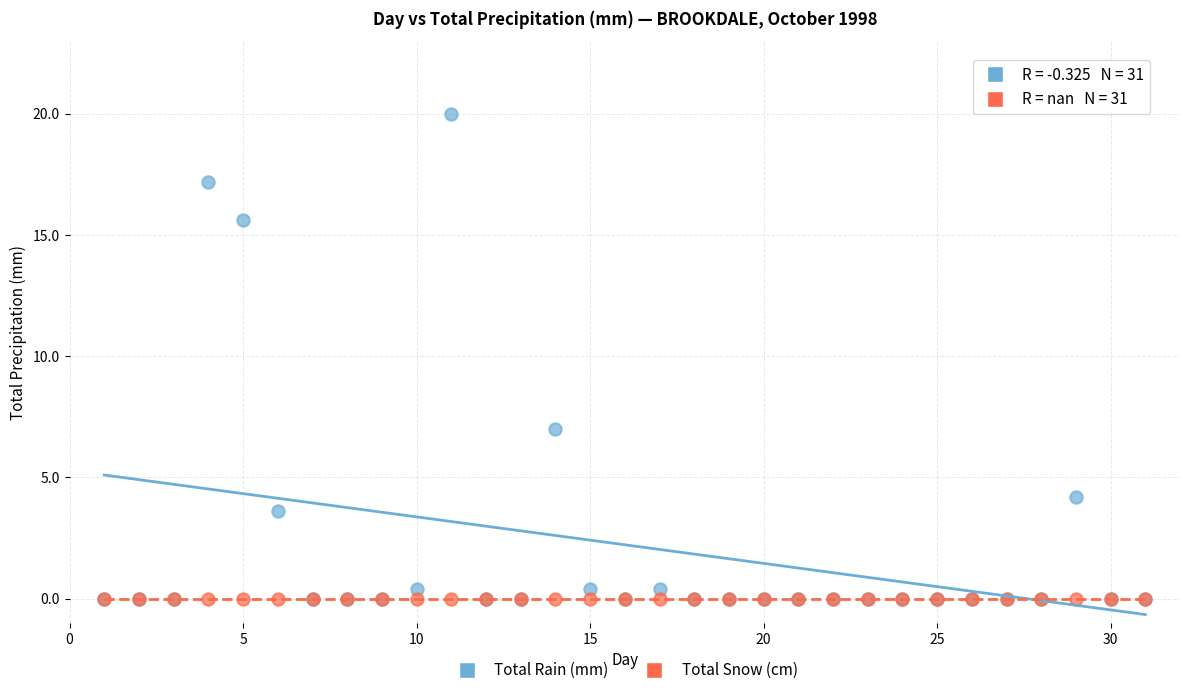

In the Total Rain (mm) series, what Y value is closest to 10?

7.0